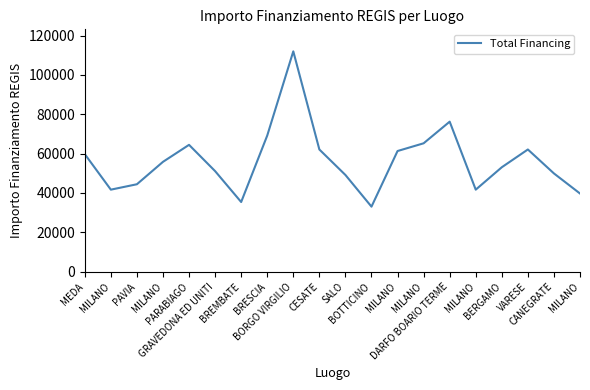

Is this an area chart (filled region under the line)?

No